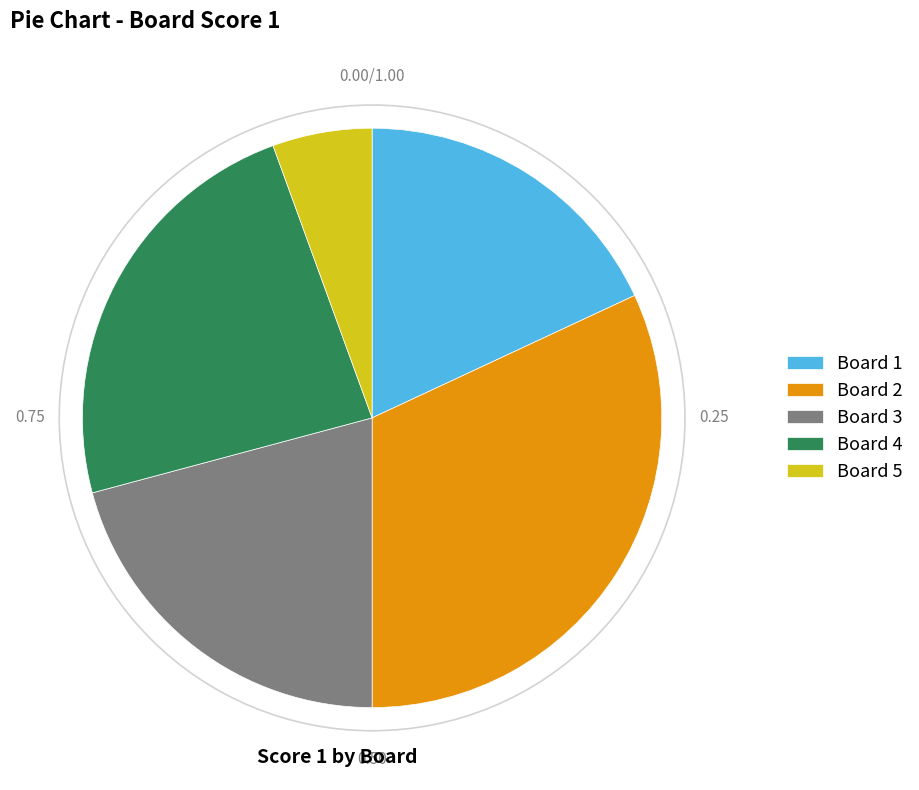

Is Board 2 the majority of the pie?

No